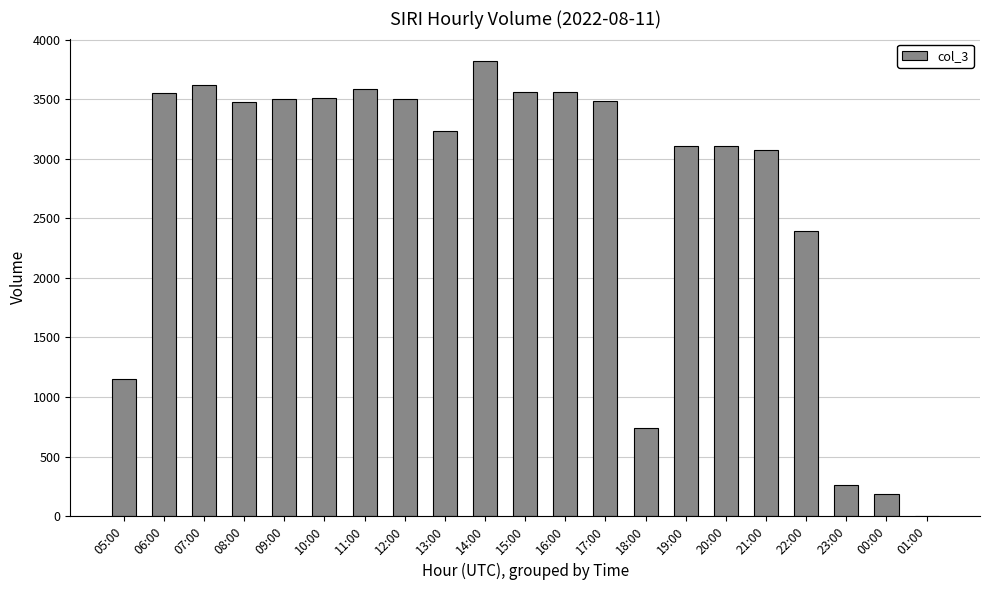

What is the average value?

2687